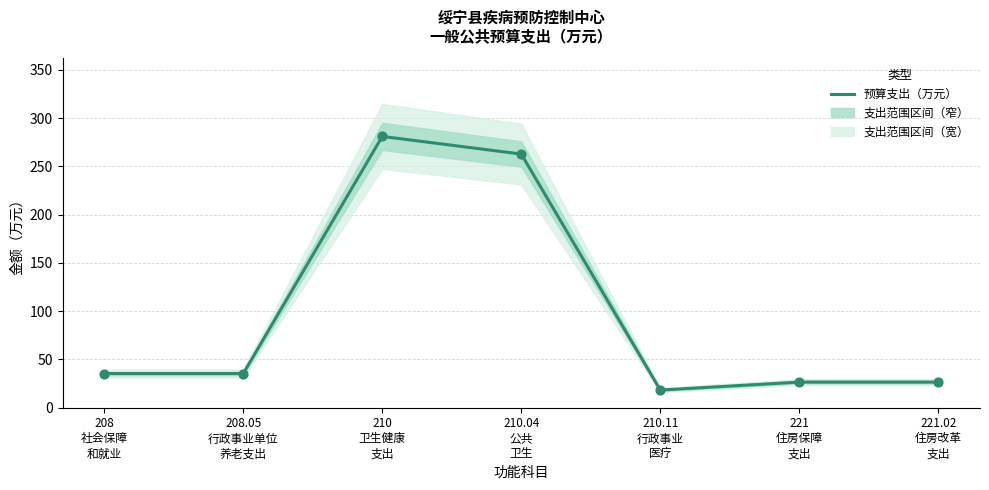

What is the change in value from 208
社会保障
和就业 to 210.04
公共
卫生?

+227.3